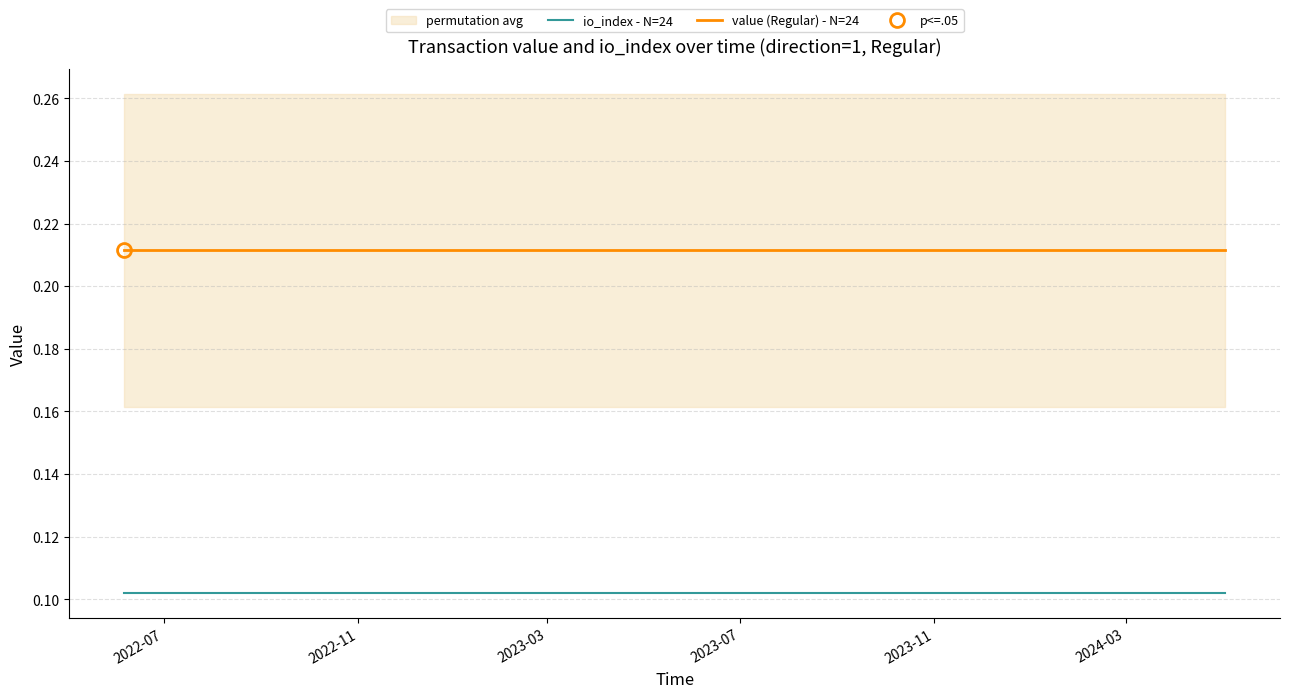

Rank the series by their maximum value, from lowest to highest.

io_index - N=24, value (Regular) - N=24